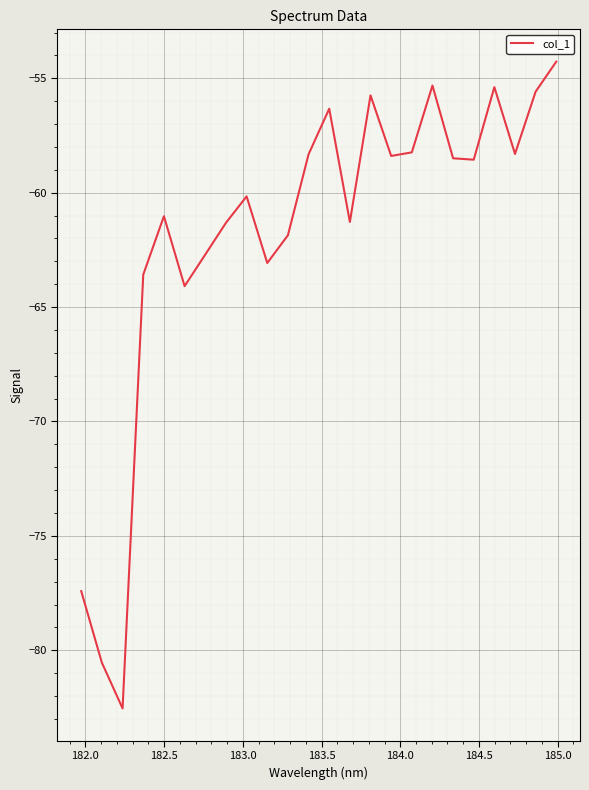

What is the minimum value shown in the chart?

-82.5